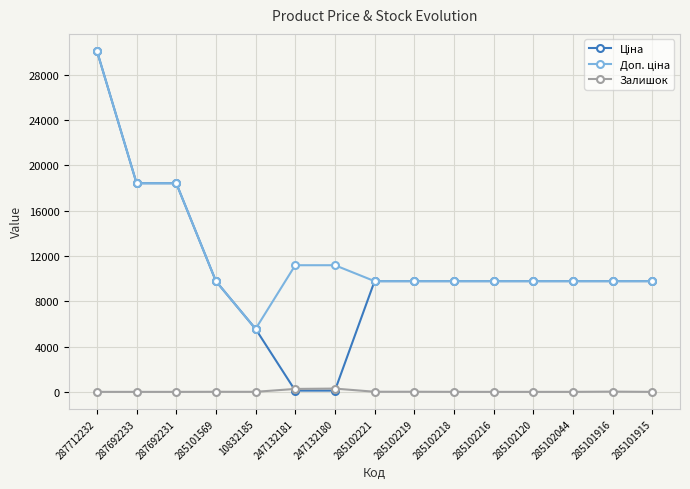

How many lines are shown in the chart?

3